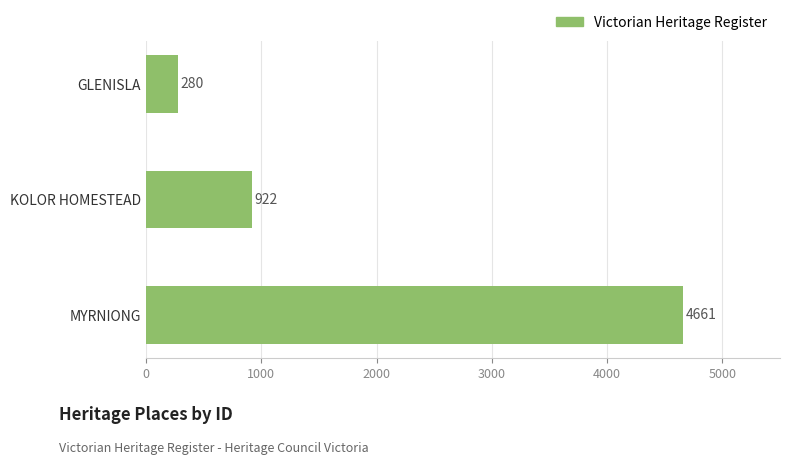

Reading top to bottom, what are all the values shown in this chart?

GLENISLA=280	KOLOR HOMESTEAD=922	MYRNIONG=4661